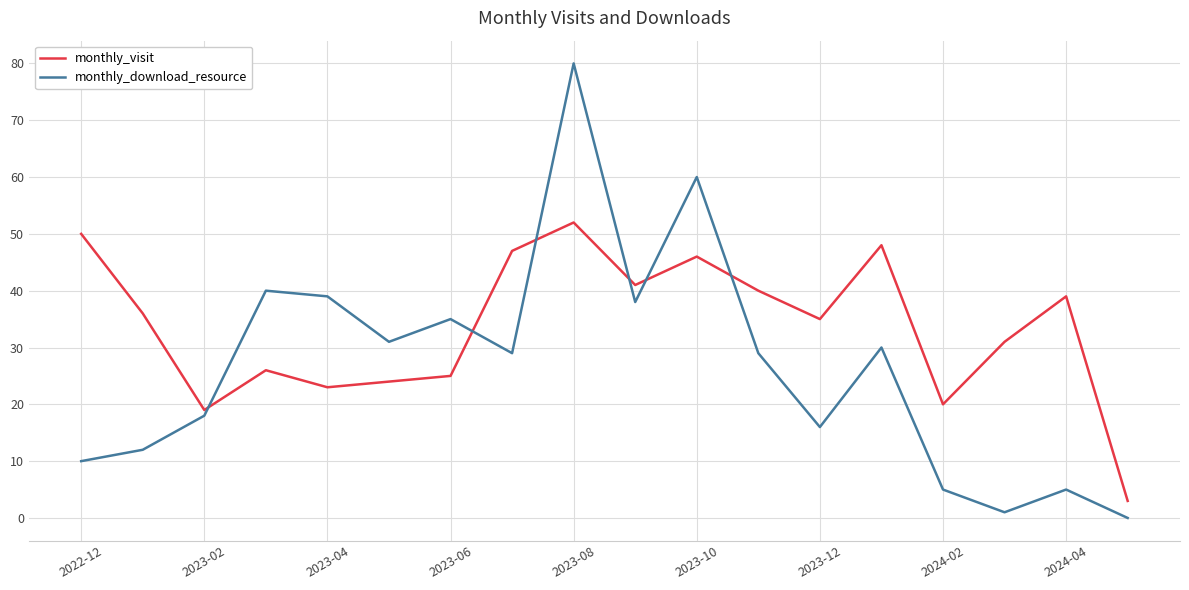

Which series has the largest total across all categories?

monthly_visit